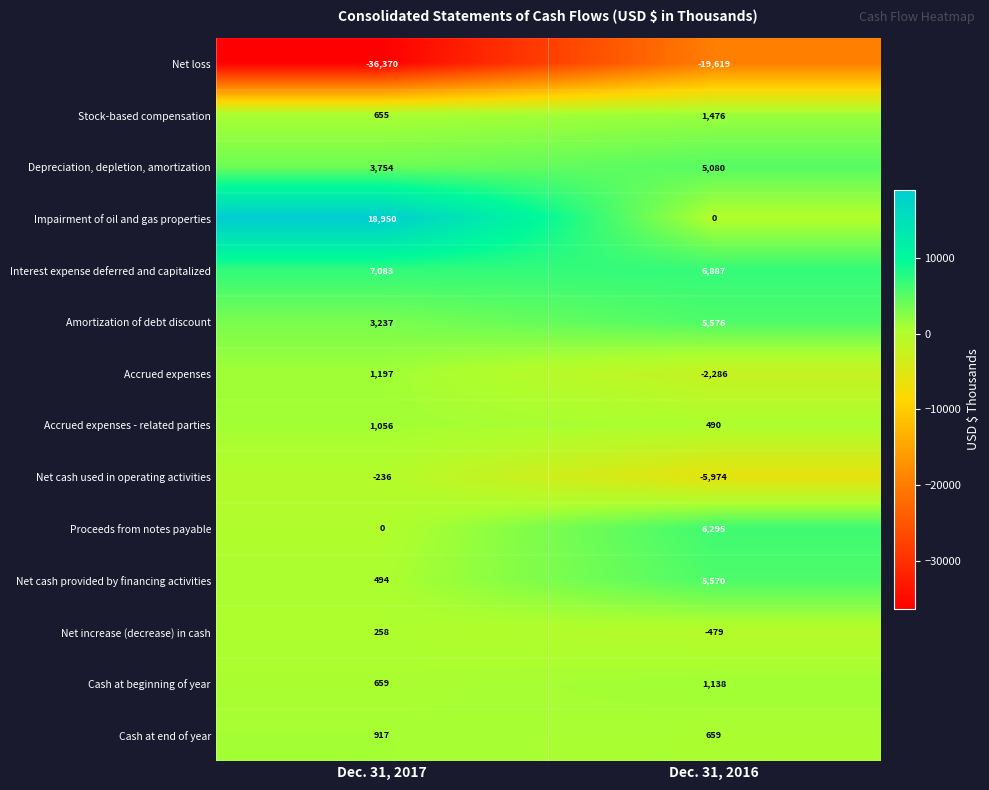

Which category has the lowest value across all series?

Dec. 31, 2017